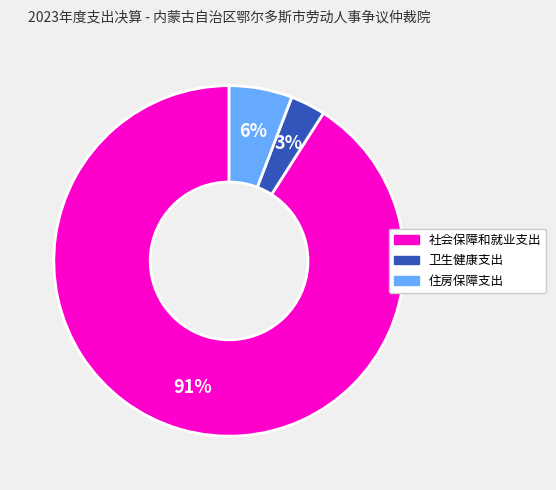

Approximately how many times larger is the value at 住房保障支出 compared to 社会保障和就业支出?

0.1